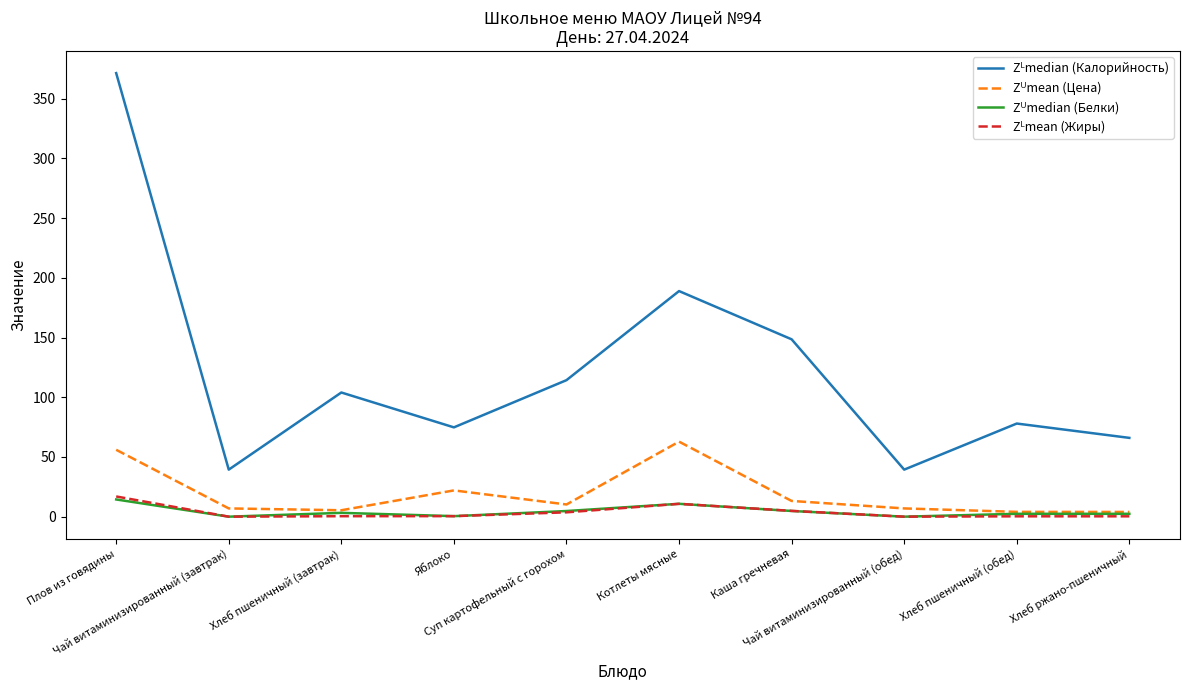

What is the difference between the highest and lowest values at Чай витаминизированный (завтрак)?

39.4